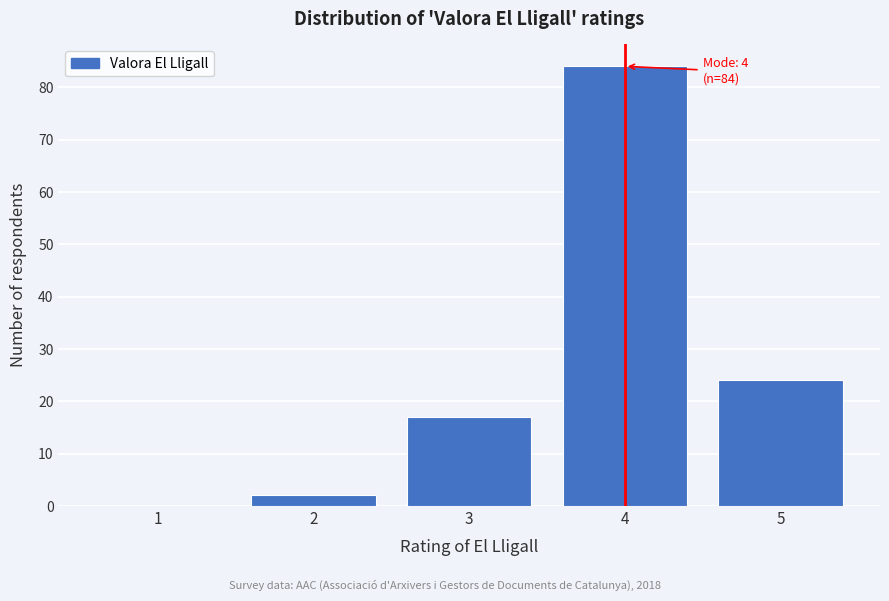

Reading left to right, list all the values displayed in this chart.

1=0	2=2	3=17	4=84	5=24